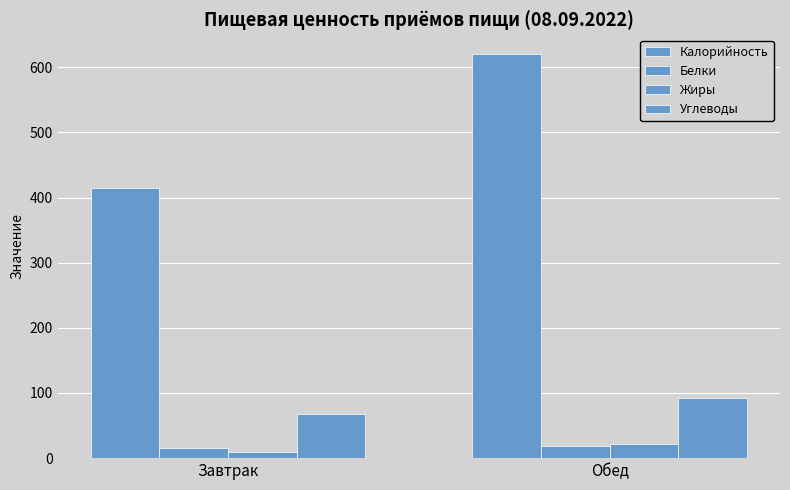

Which series has the widest spread of values?

Калорийность